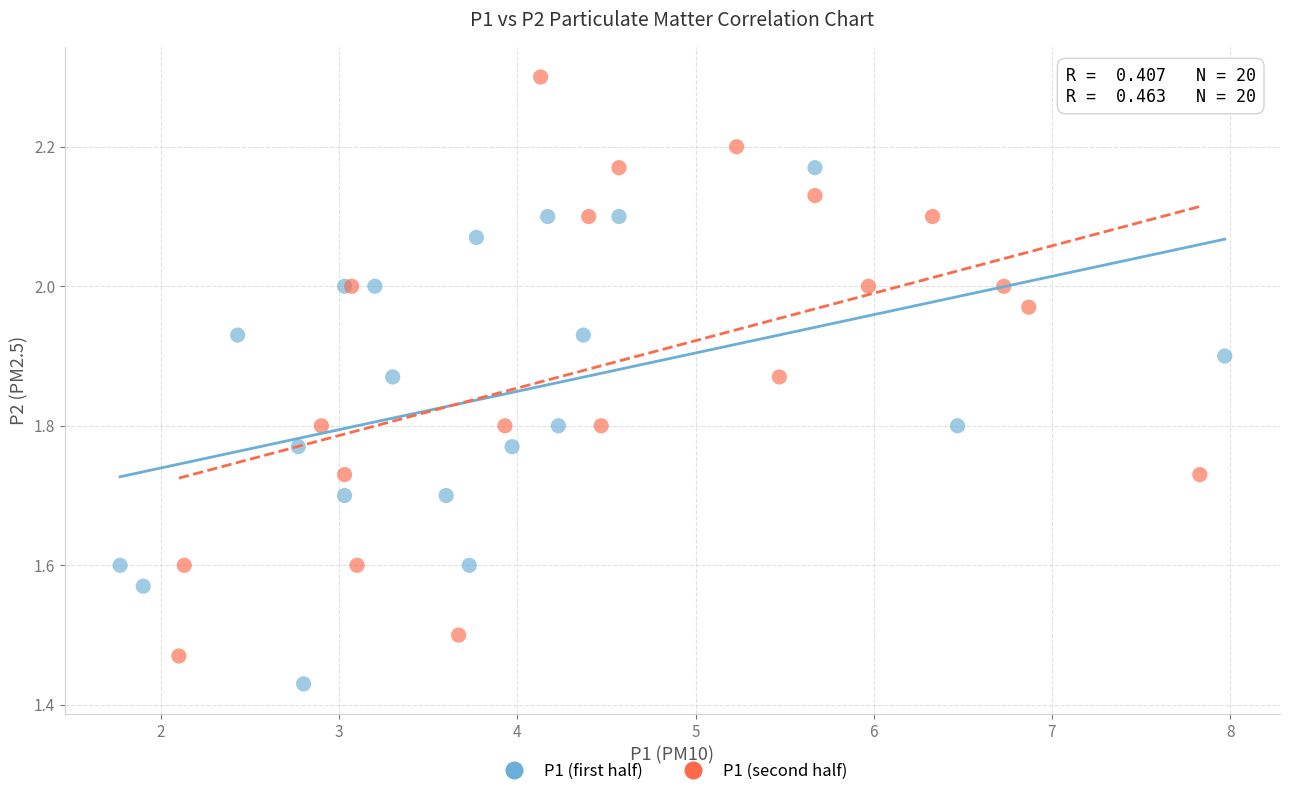

Which series reaches the maximum Y coordinate?

P1 (second half)